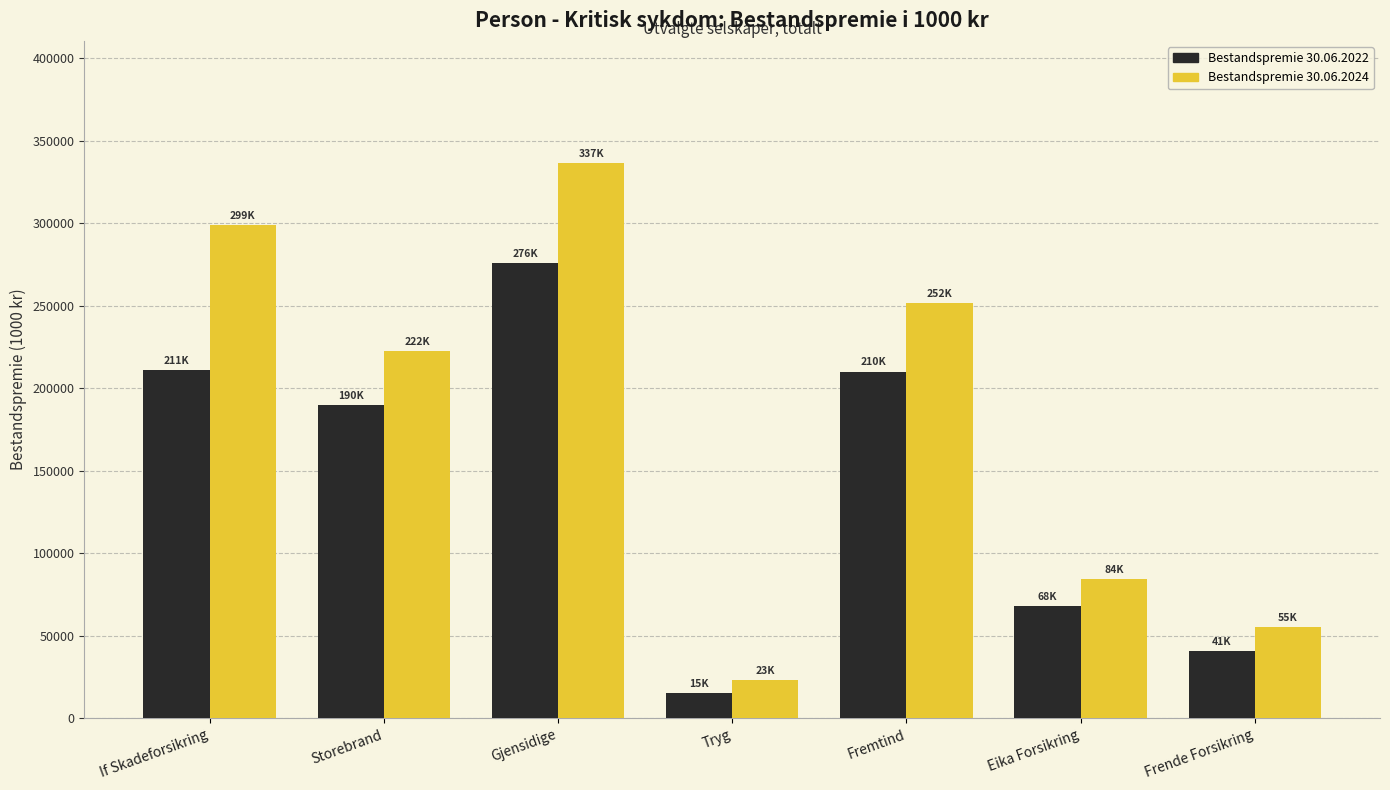

What is the sum of all Bestandspremie 30.06.2024 values?

1272223